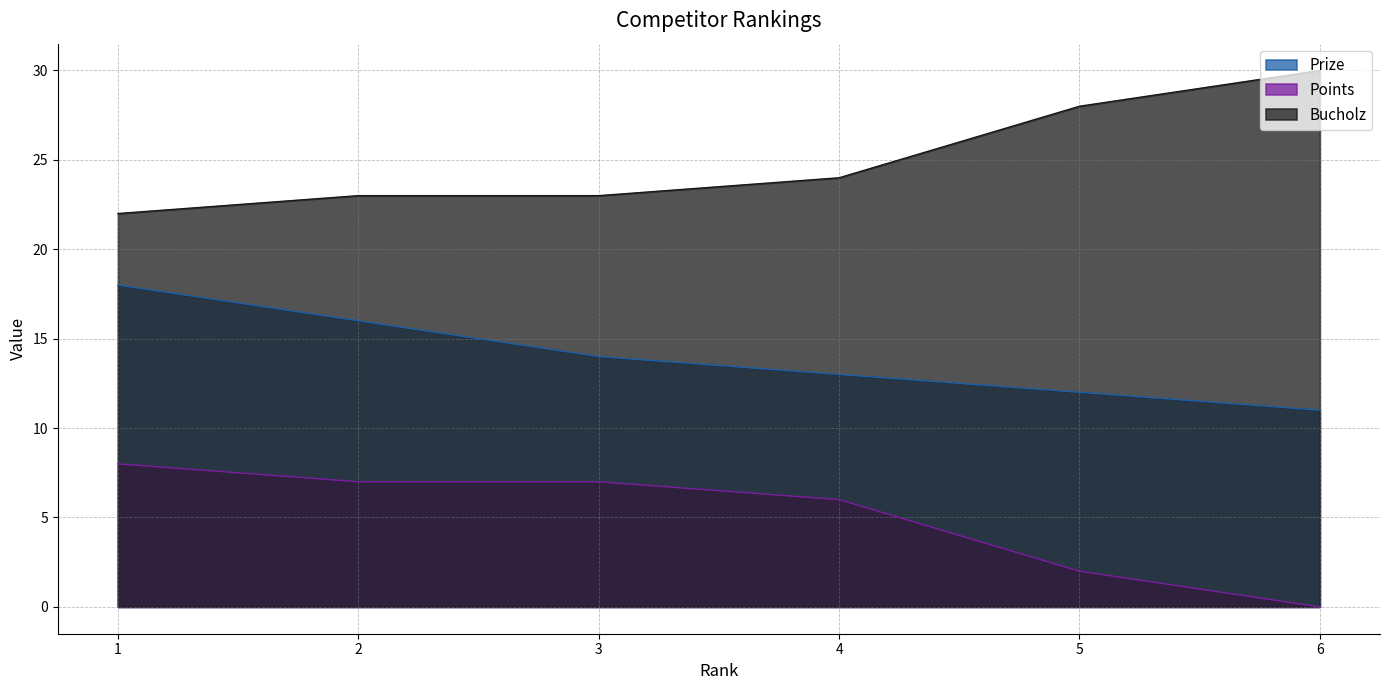

Which series has the widest spread of values?

Points